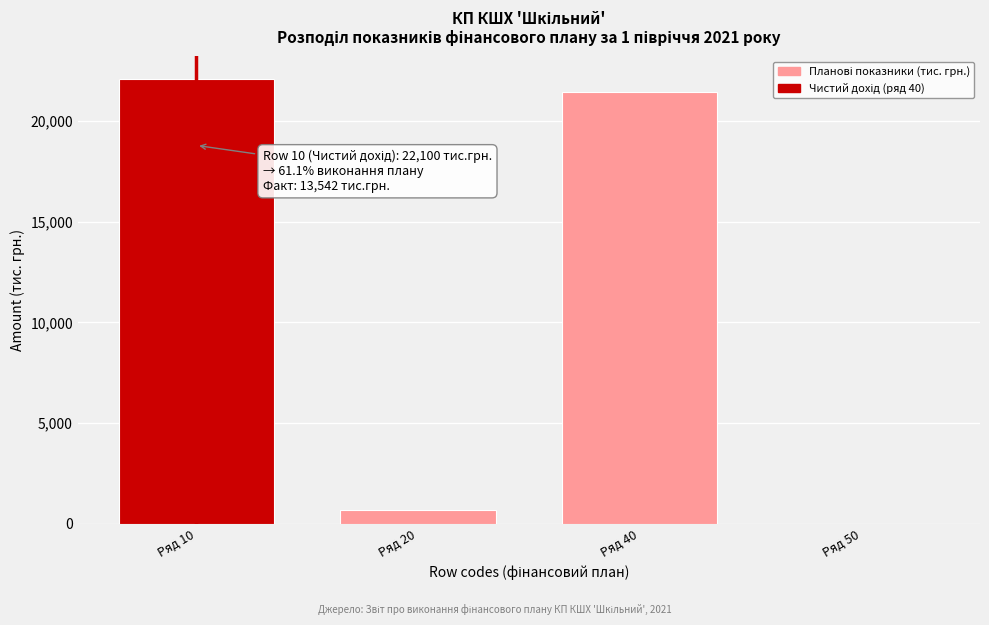

Reading left to right, what are all the values shown in this chart?

Ряд 10=22100	Ряд 20=670	Ряд 40=21430	Ряд 50=5